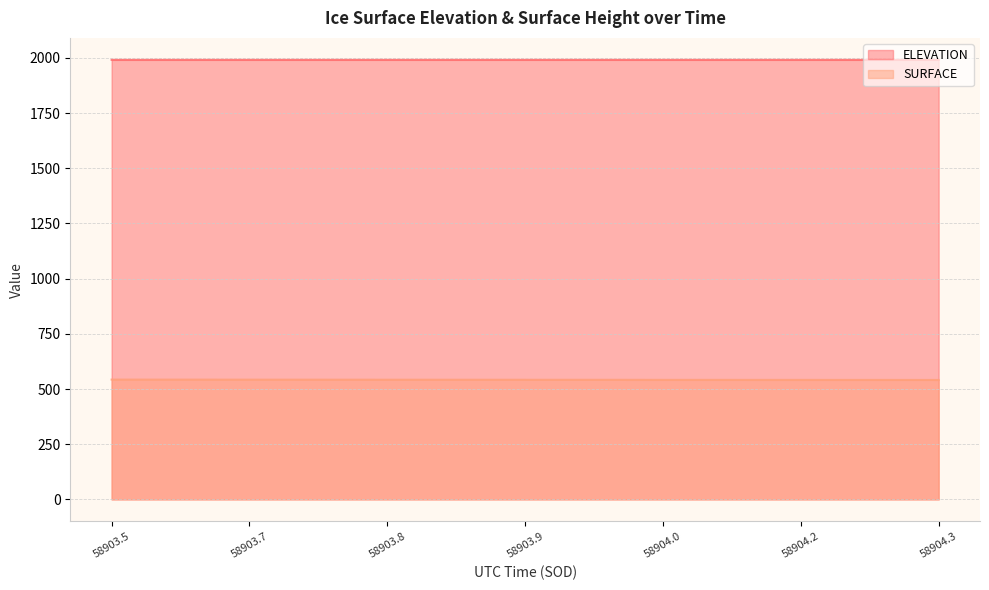

What is the total value across all series at 58903.8?

2533.4